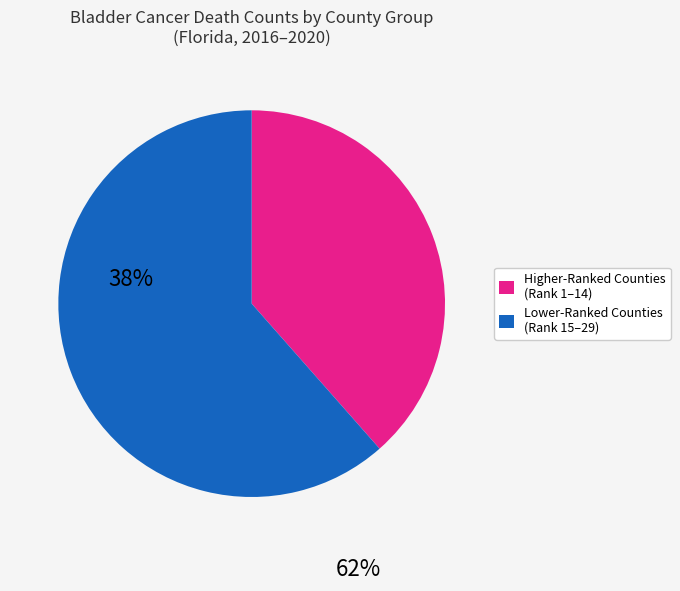

The Higher-Ranked Counties (Rank 1–14) slice represents 33% of the pie. True or false?

False